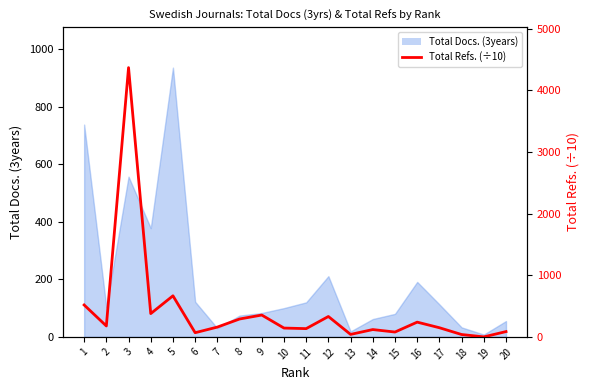

Where does the data first go above 158?

1